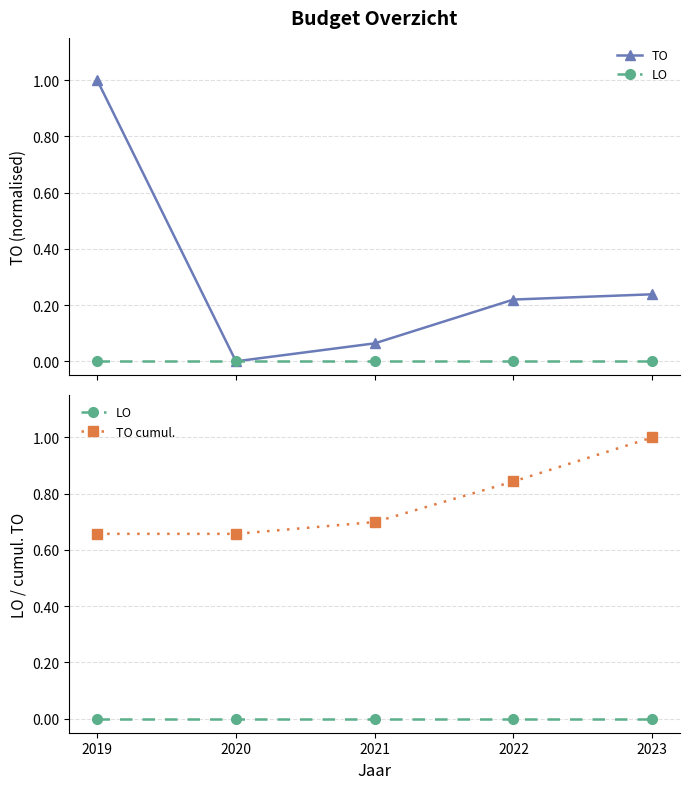

Rank the series at 2020 from lowest to highest value.

TO, LO, TO cumul.